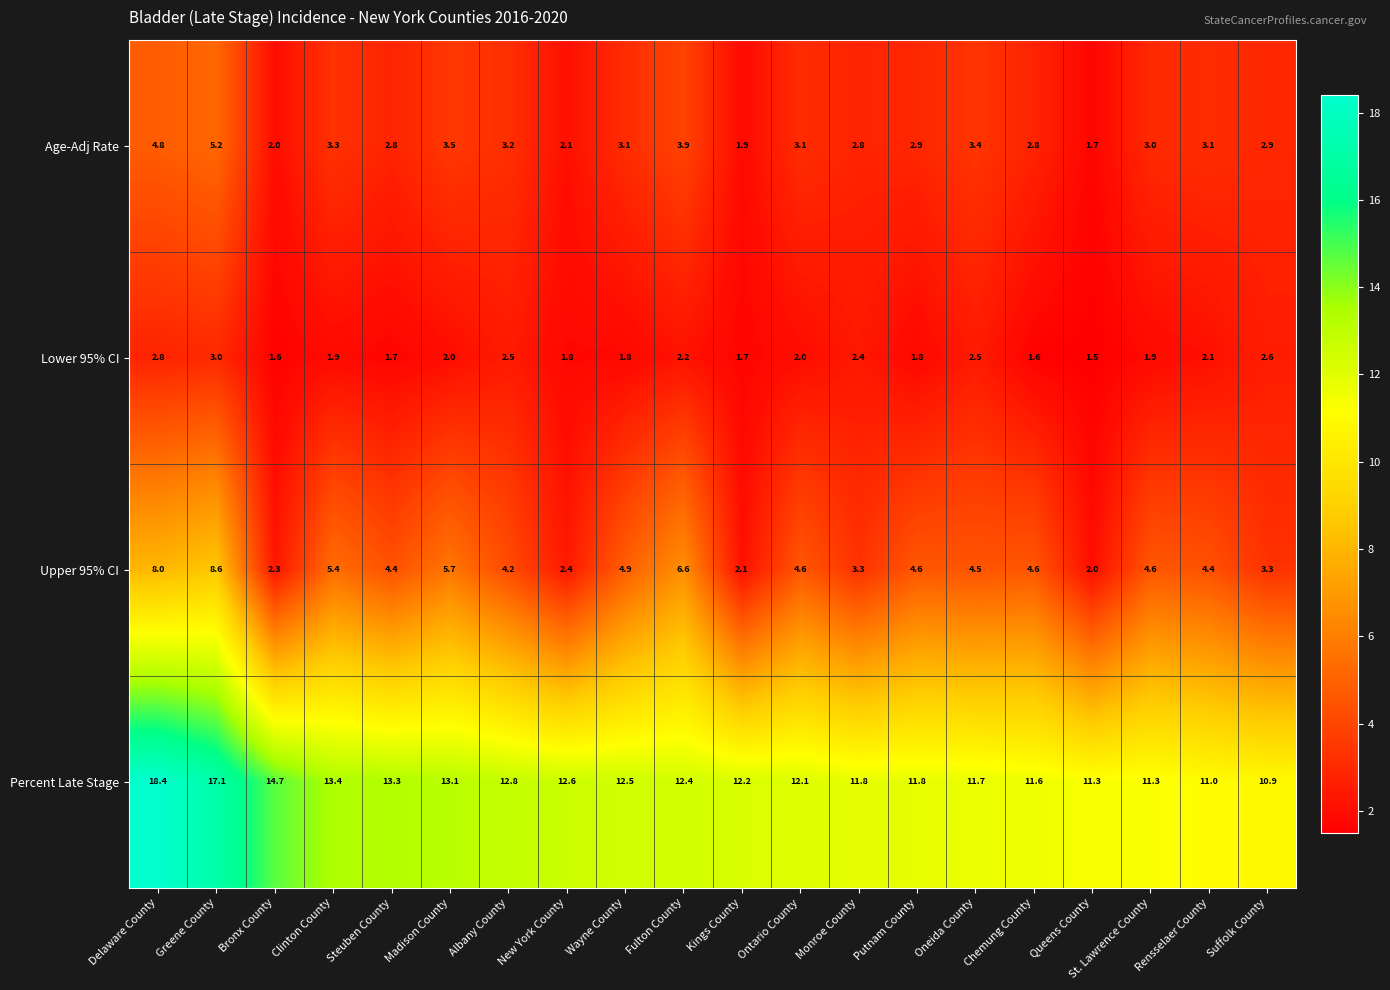

What is the sum of all Percent Late Stage values?

256.0